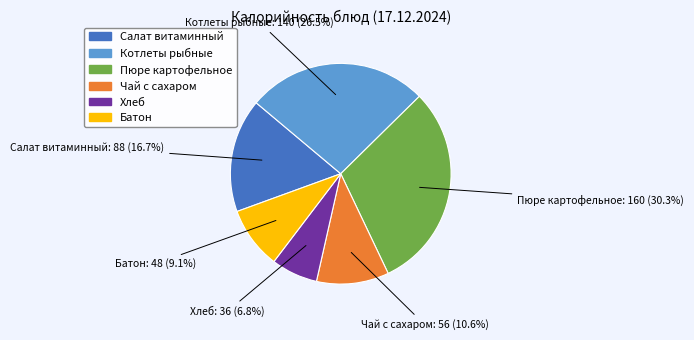

Which slice is the smallest?

Хлеб